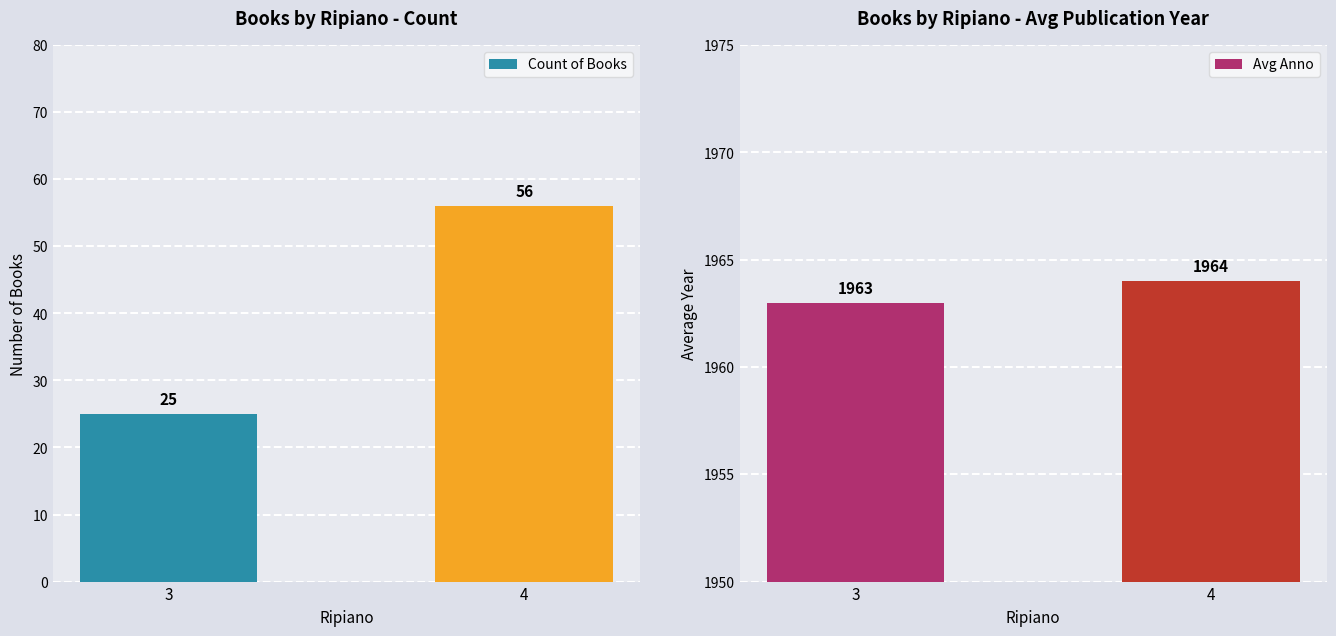

What is the value of the Count of Books bar at the 1st from the left?

25